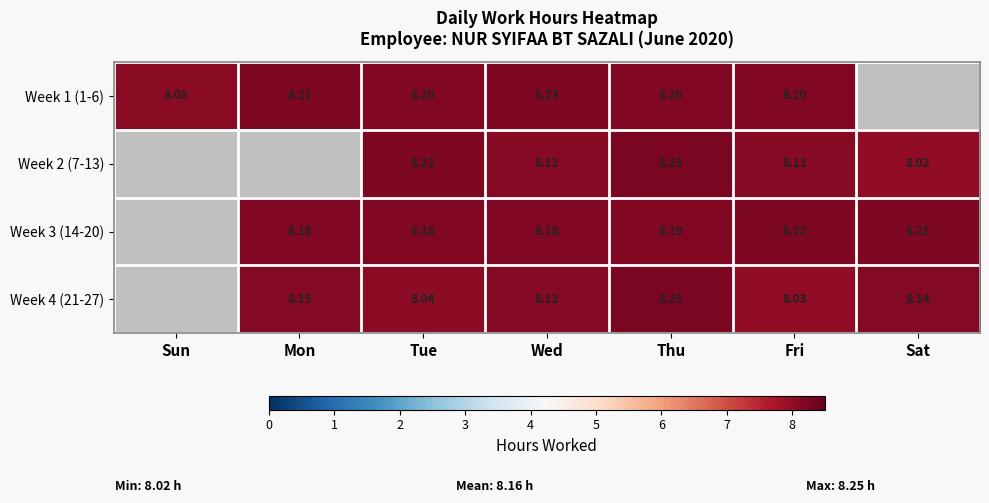

The Week 2 (7-13) series shows 2.4 at Tue. True or false?

False